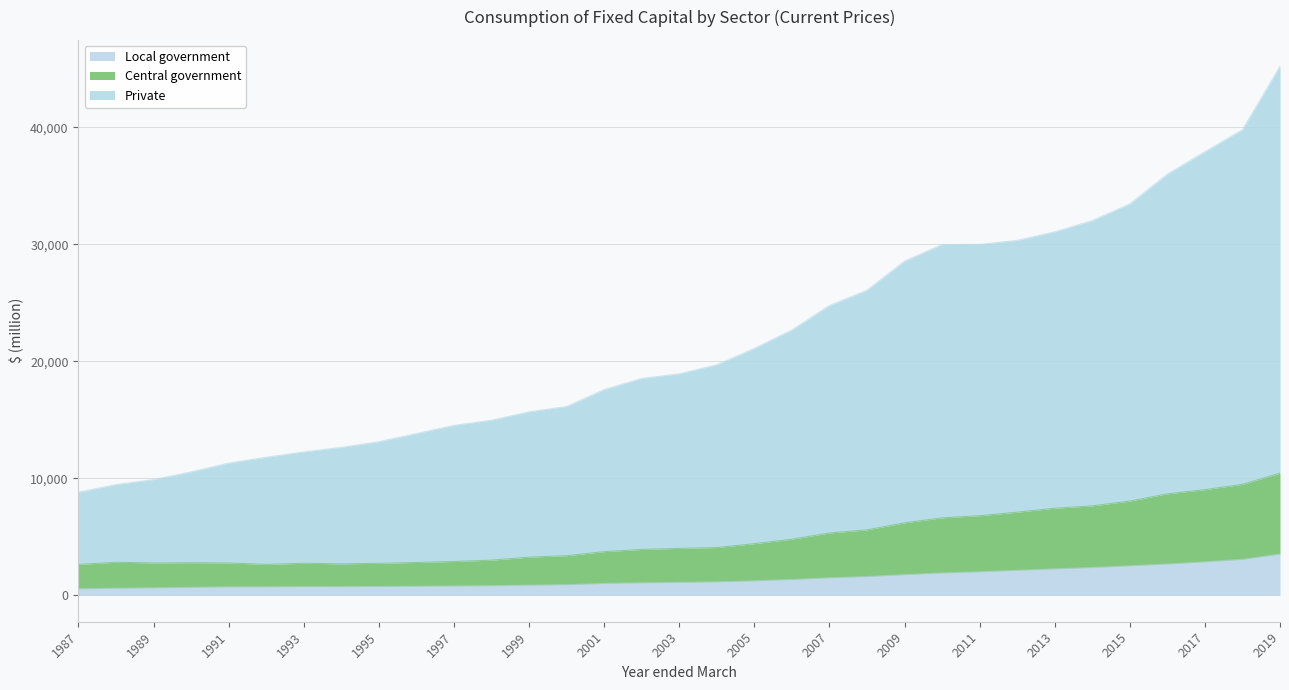

Which series has the largest total across all categories?

Private